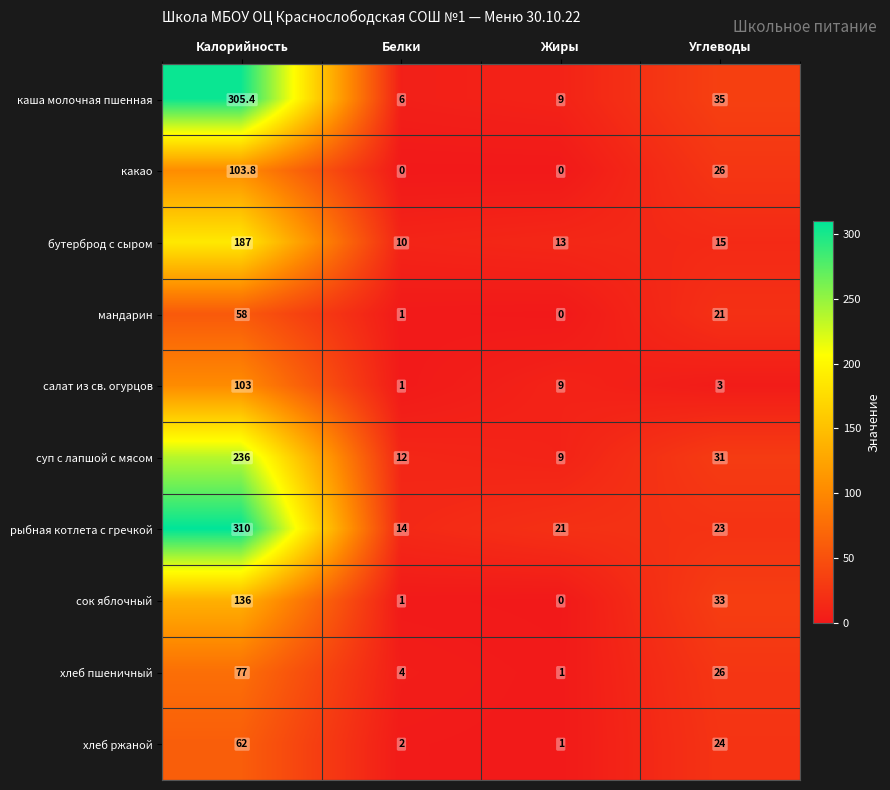

At which category is the sum across all series the highest?

Калорийность